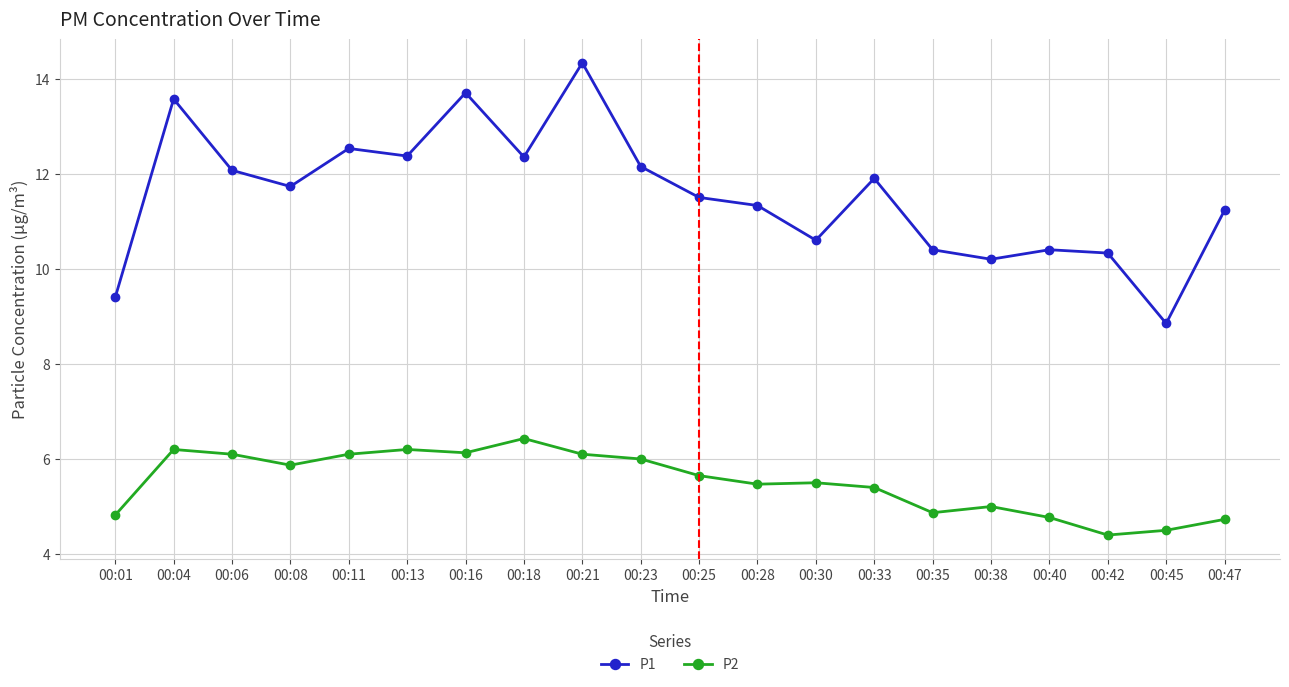

Is the value of P1 at 00:45 greater than the value of P2 at 00:18?

Yes